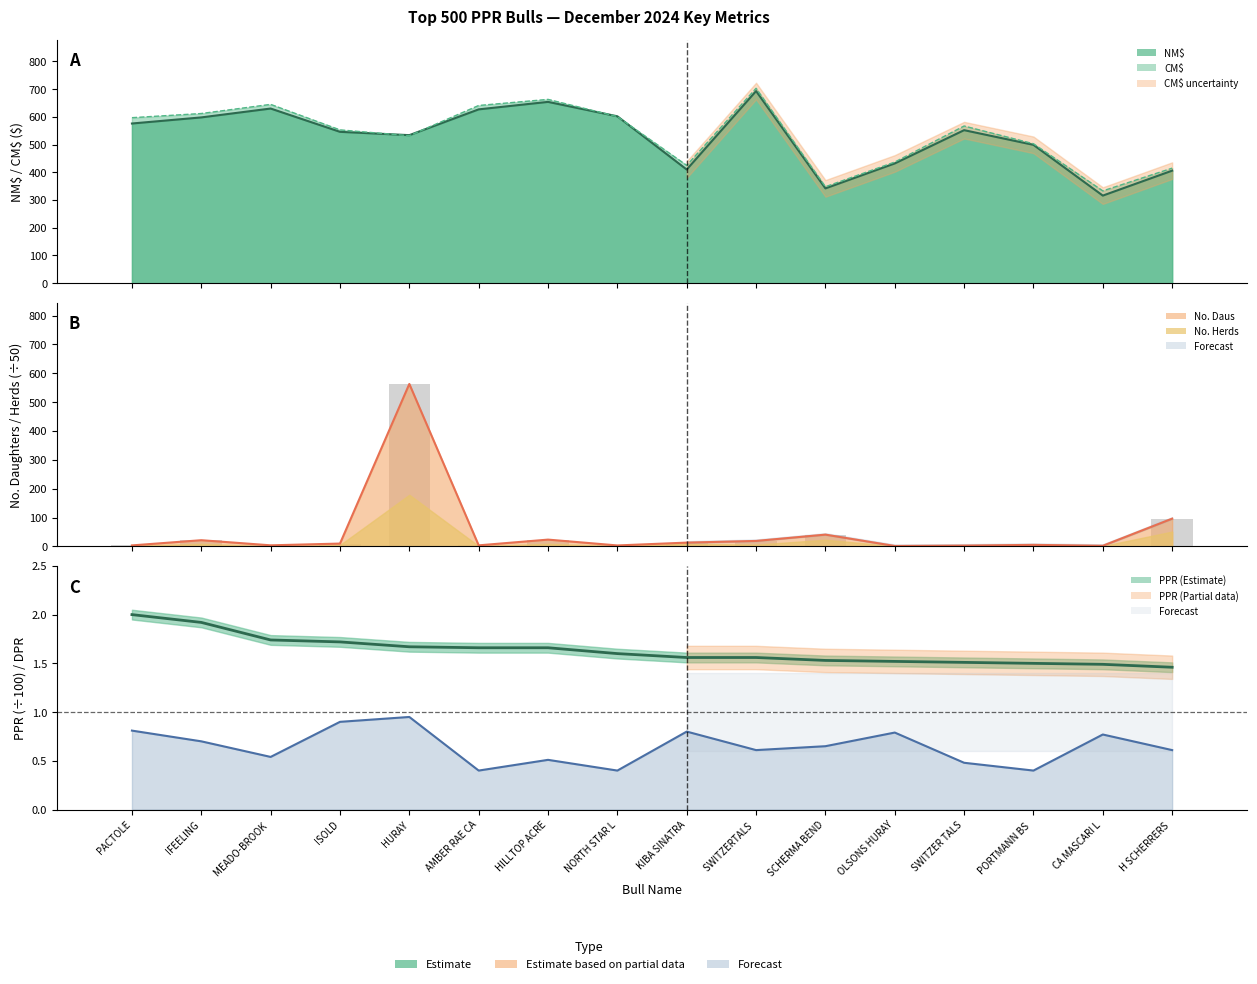

At which category is the sum across all series the highest?

HURAY